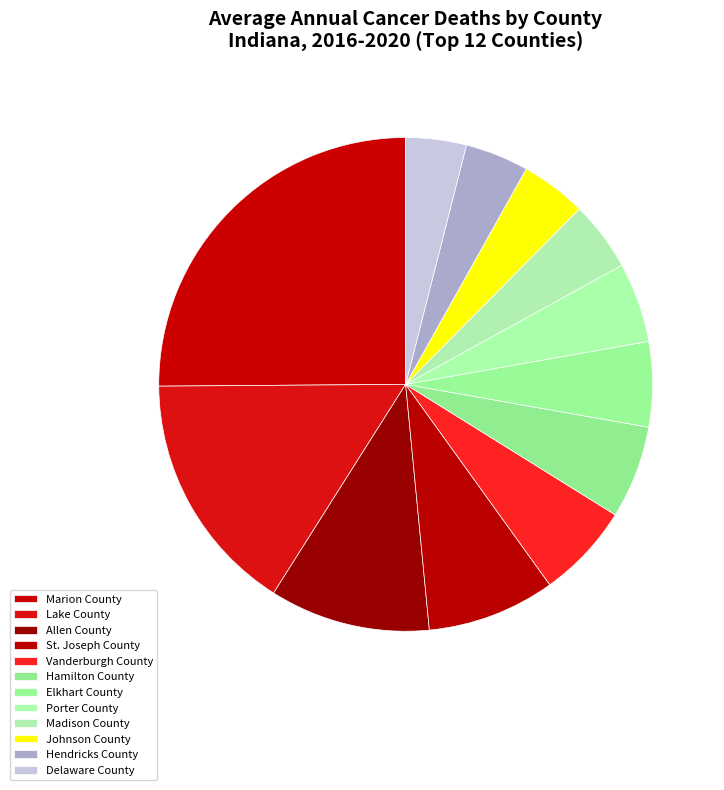

Count the number of slices in the pie.

12